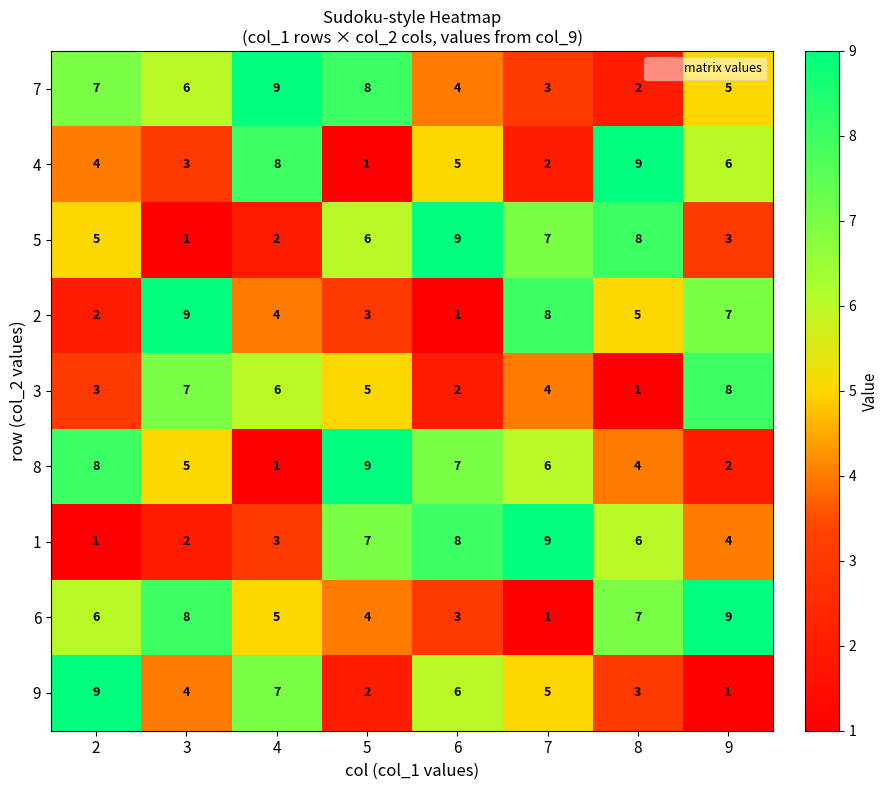

What is the greatest value displayed?

9